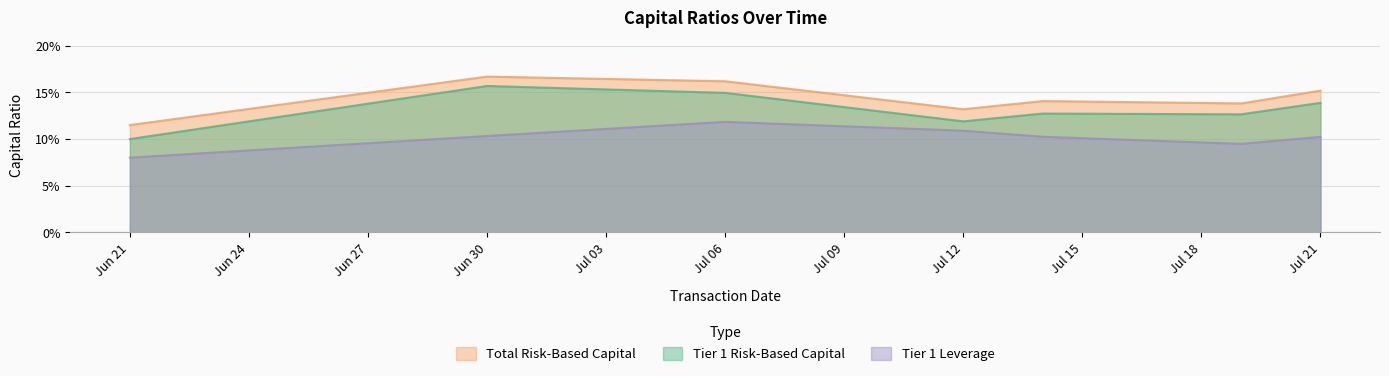

What are all the series names shown in the legend?

Total Risk-Based Capital, Tier 1 Risk-Based Capital, Tier 1 Leverage